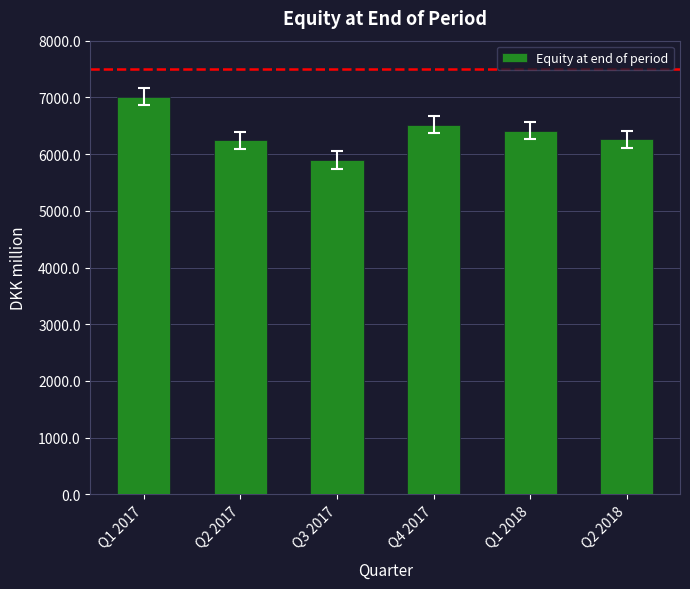

Count the number of categories in the chart.

6